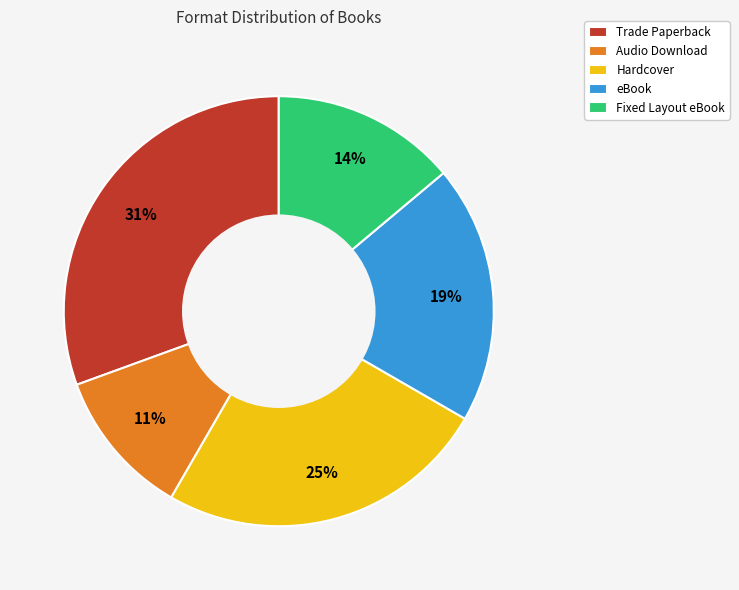

To the nearest percent, what percentage of the pie is Fixed Layout eBook?

14%